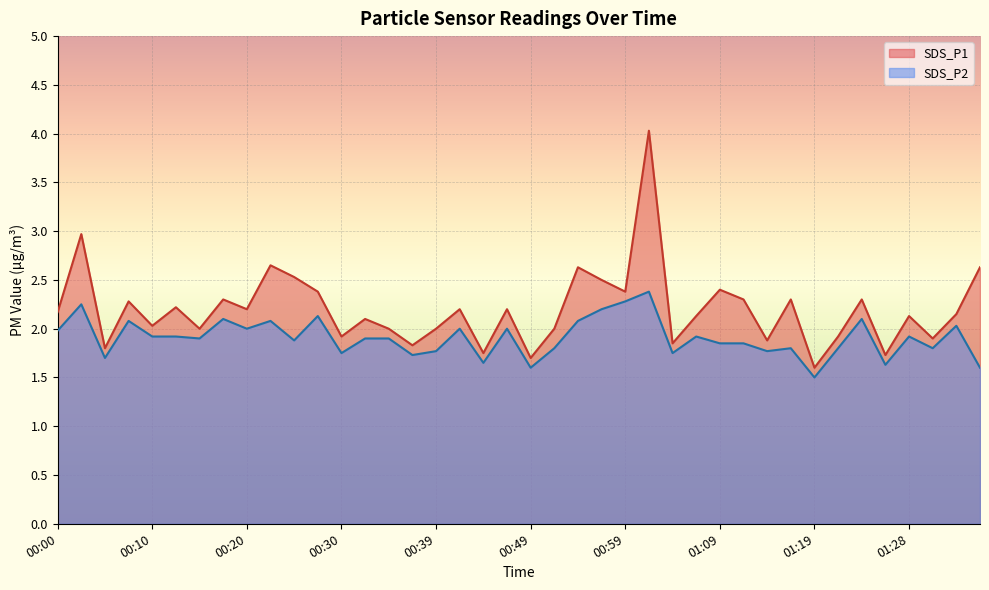

Where is SDS_P1 nearest to the value 2?

00:15